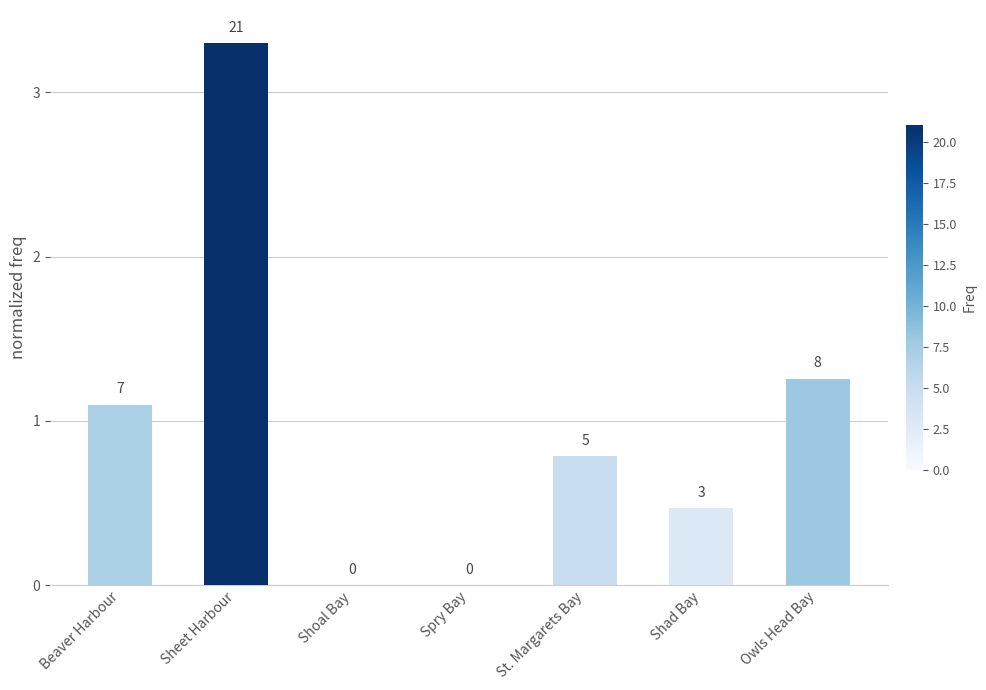

What is the sum of all values?

6.9